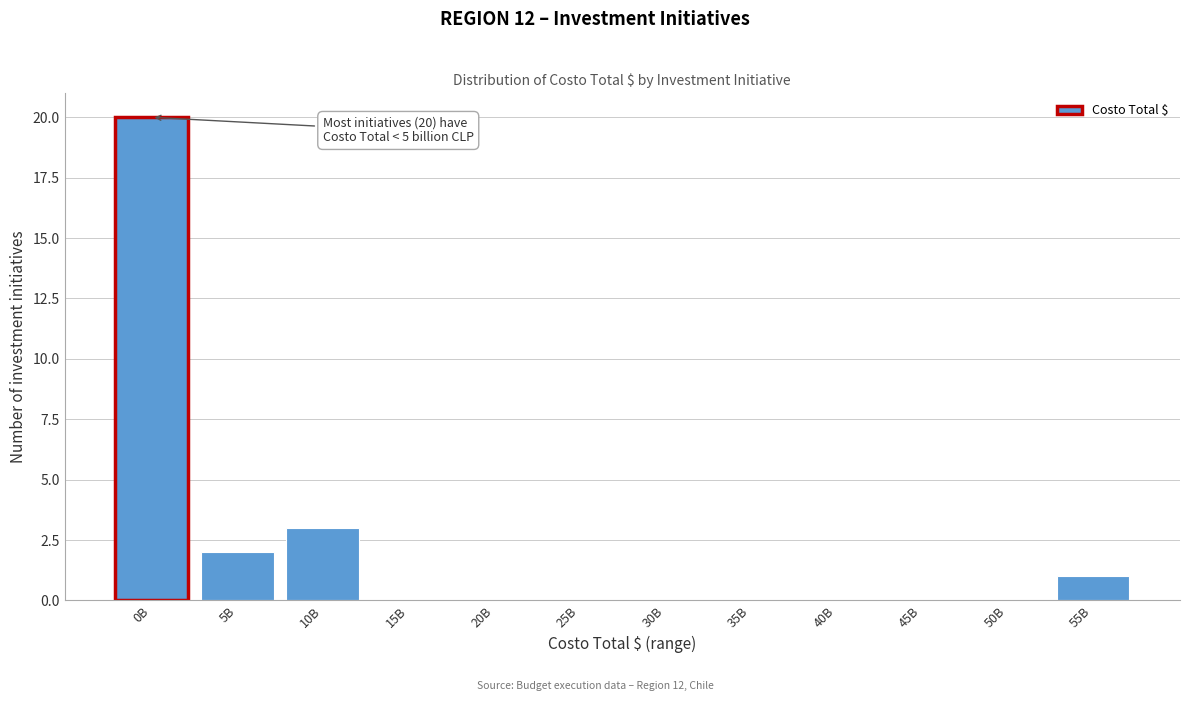

What is the maximum value shown in the chart?

20